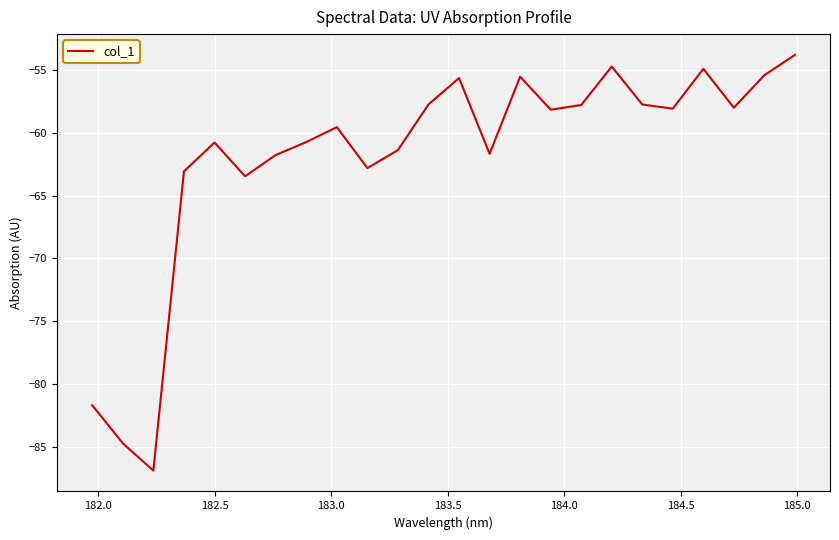

What is the greatest value displayed?

-53.8